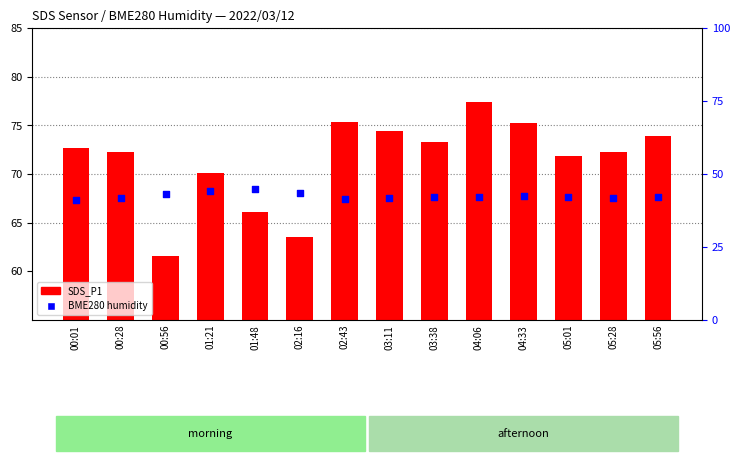

Which series has the largest total across all categories?

SDS_P1